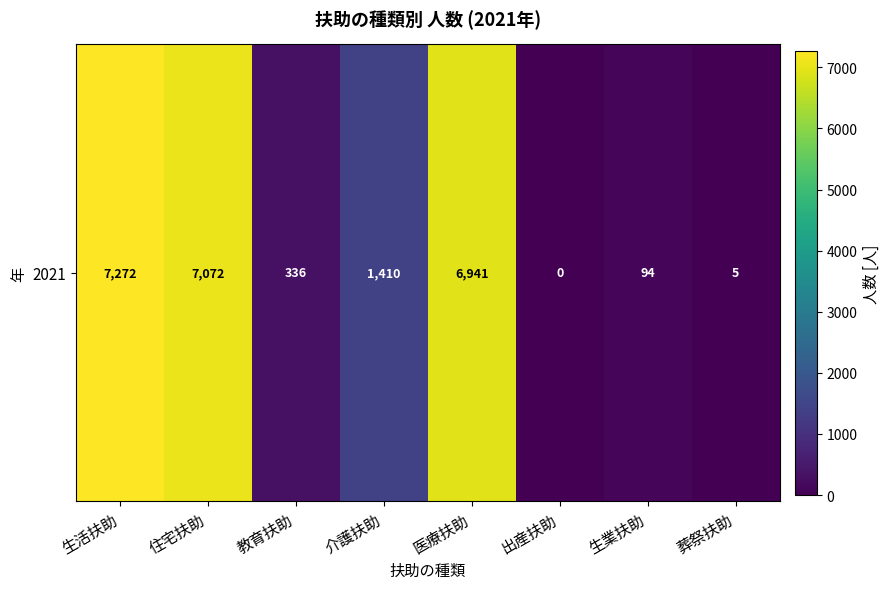

How many series are shown in this chart?

1